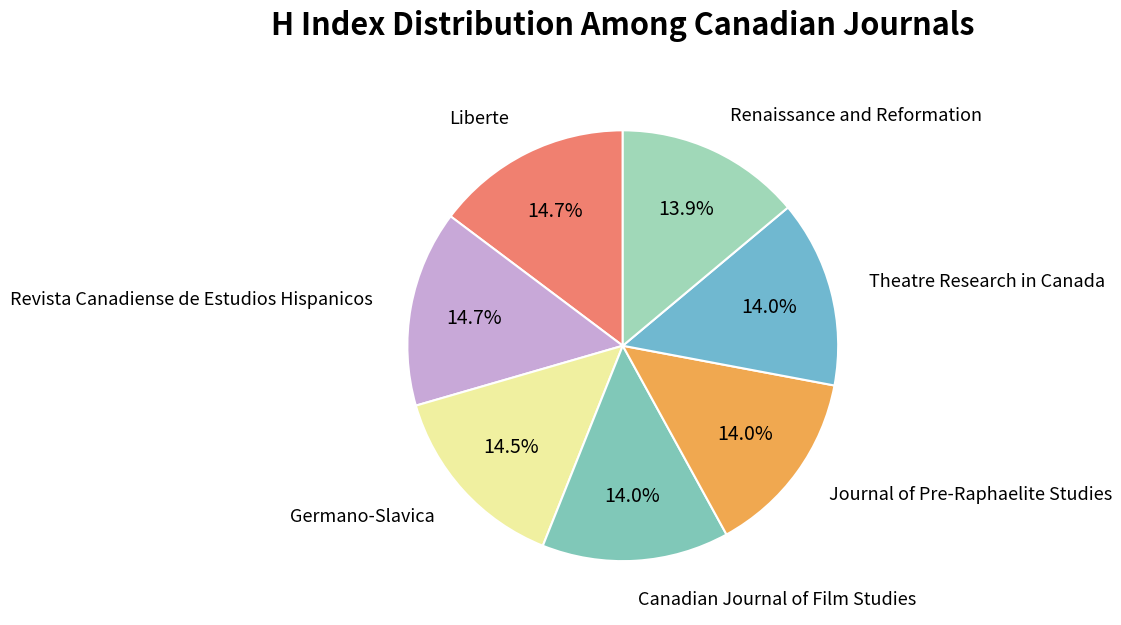

Which category has the smallest portion of the pie?

Renaissance and Reformation